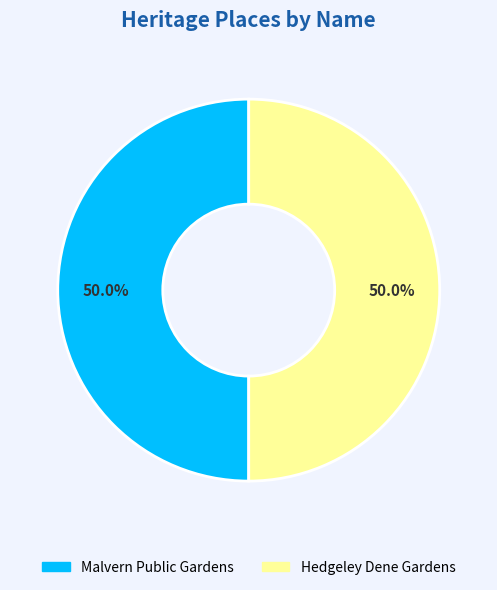

To the nearest percent, what percentage of the pie is Malvern Public Gardens?

50%